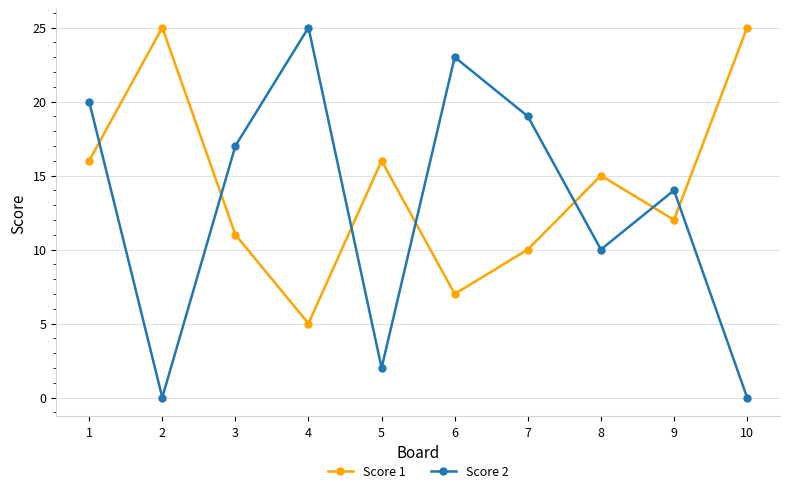

Which series ends up on top after the final intersection of Score 2 and Score 1?

Score 1